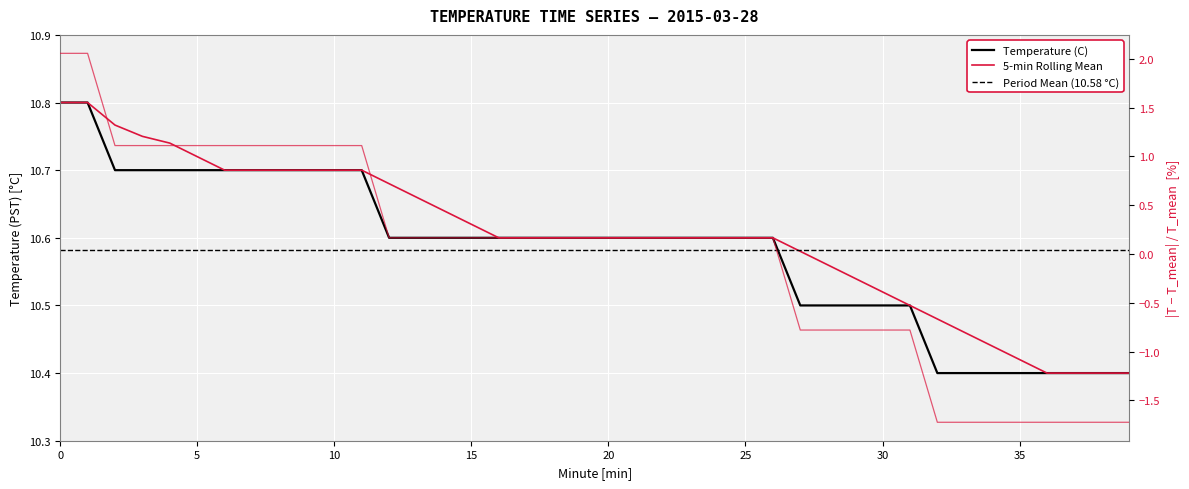

The value at 5 is 10.7. True or false?

True